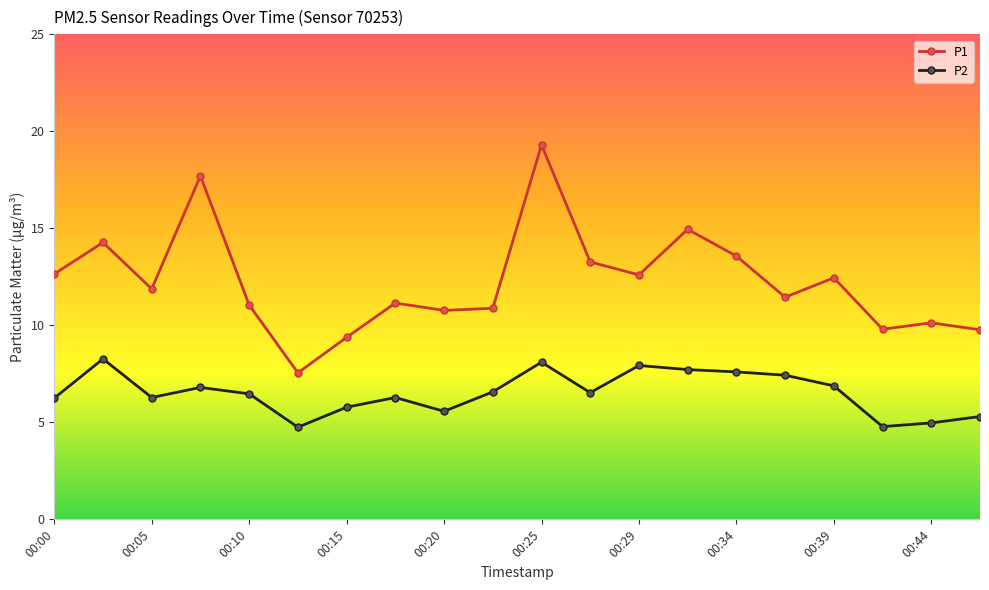

True or false: P2 and P1 cross at least once.

False